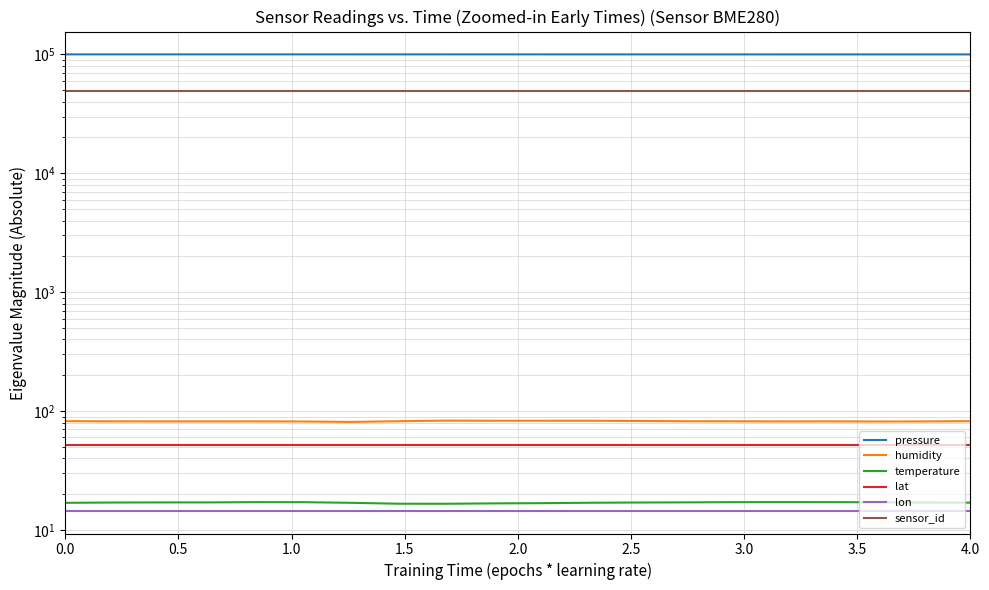

What is the sum of all pressure values?

1998173.6